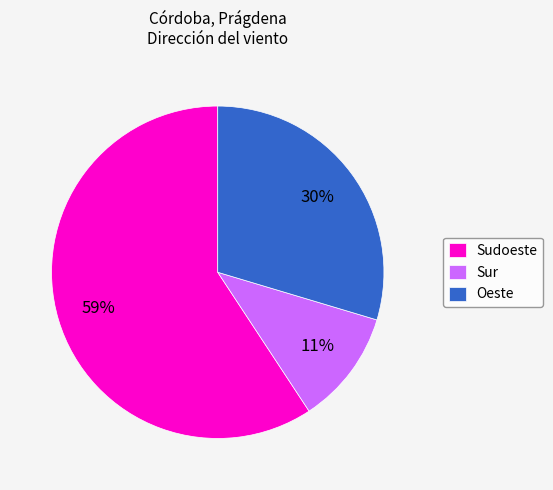

Is it true that Oeste is 81% of the pie?

False